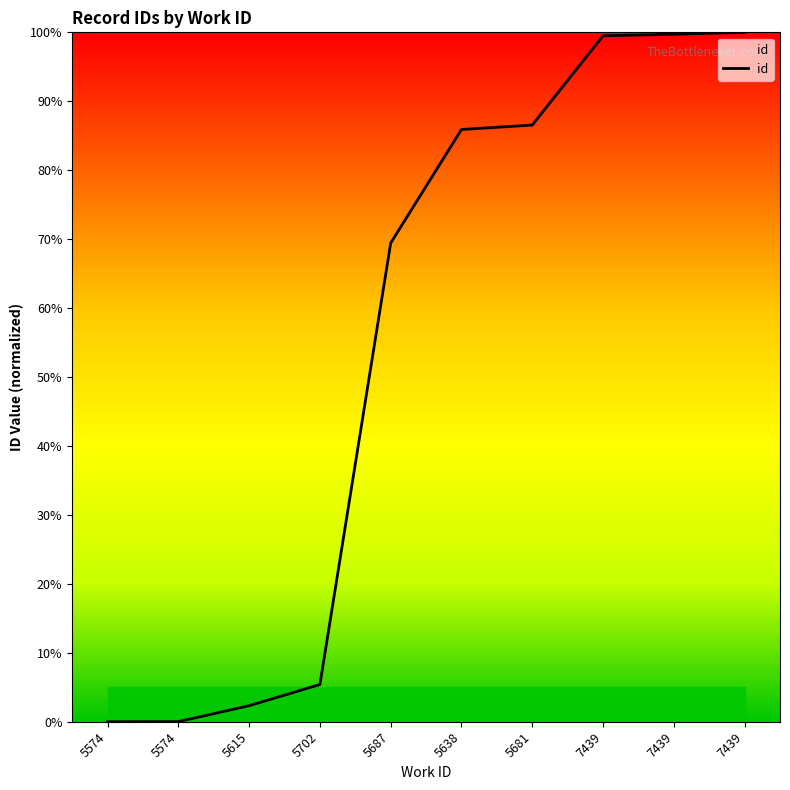

Is it true that the value at 5574 is -54.3?

False